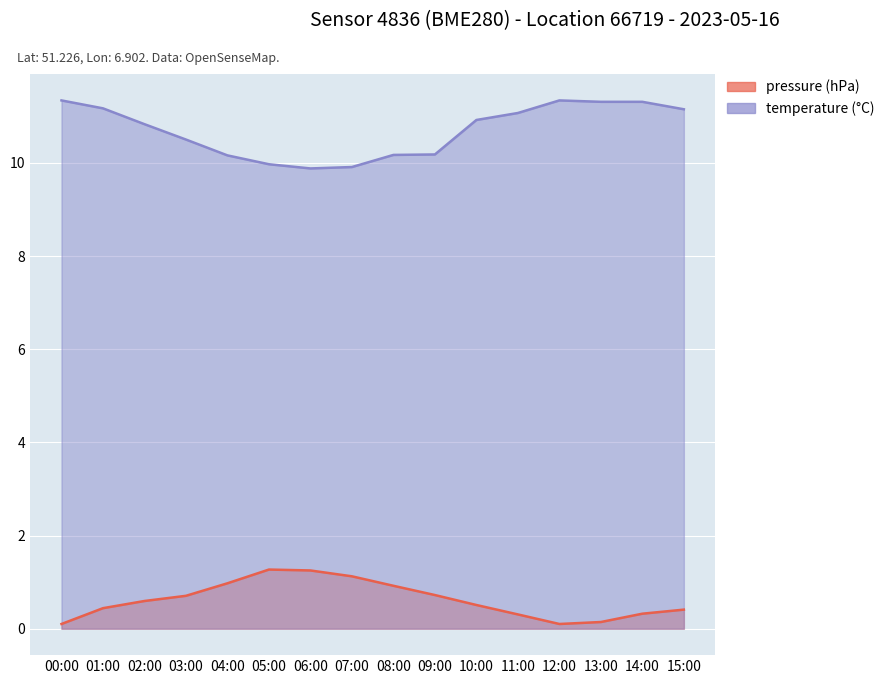

True or false: pressure and temperature cross at least once.

False